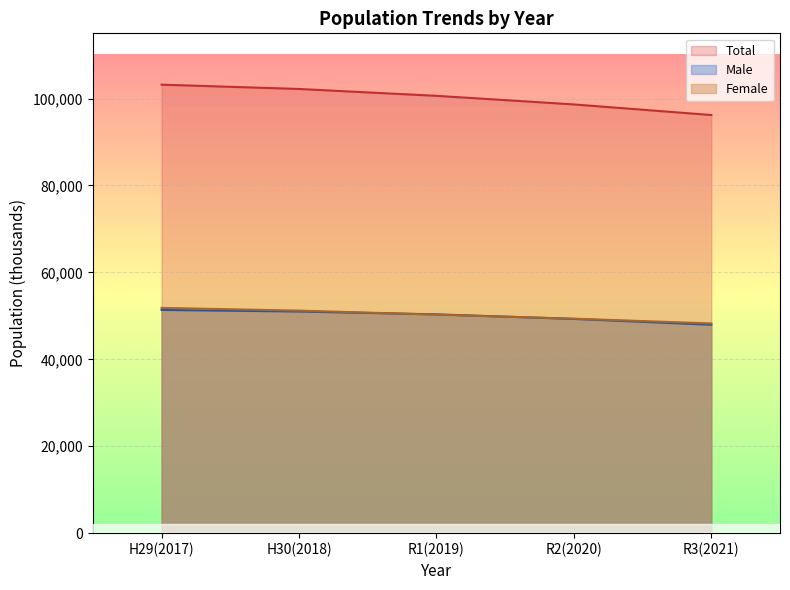

Is the value of Male at R3(2021) greater than the value of Female at R1(2019)?

No